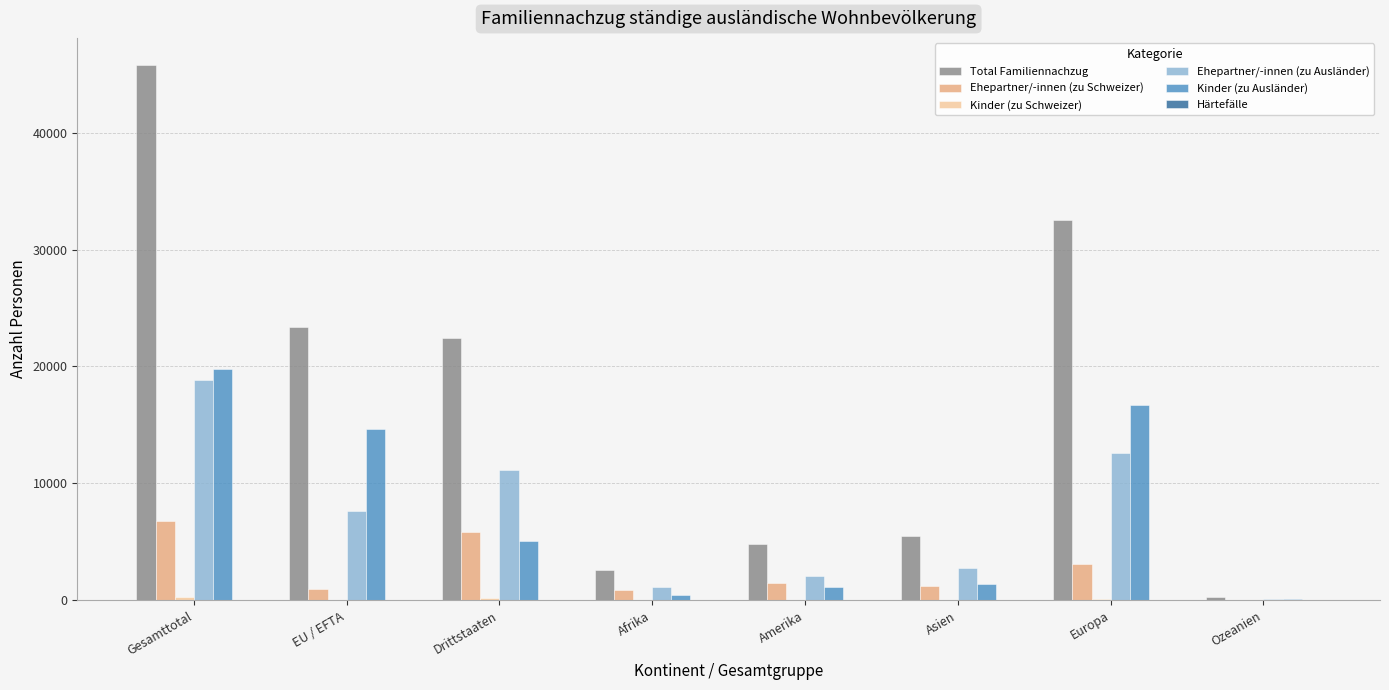

How many groups of bars are there?

8